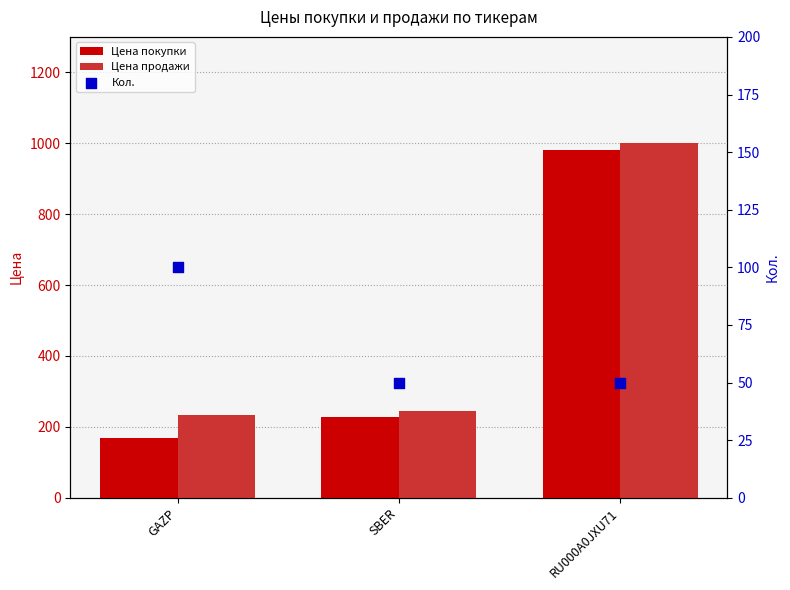

Which series reaches the minimum Y coordinate?

Кол.